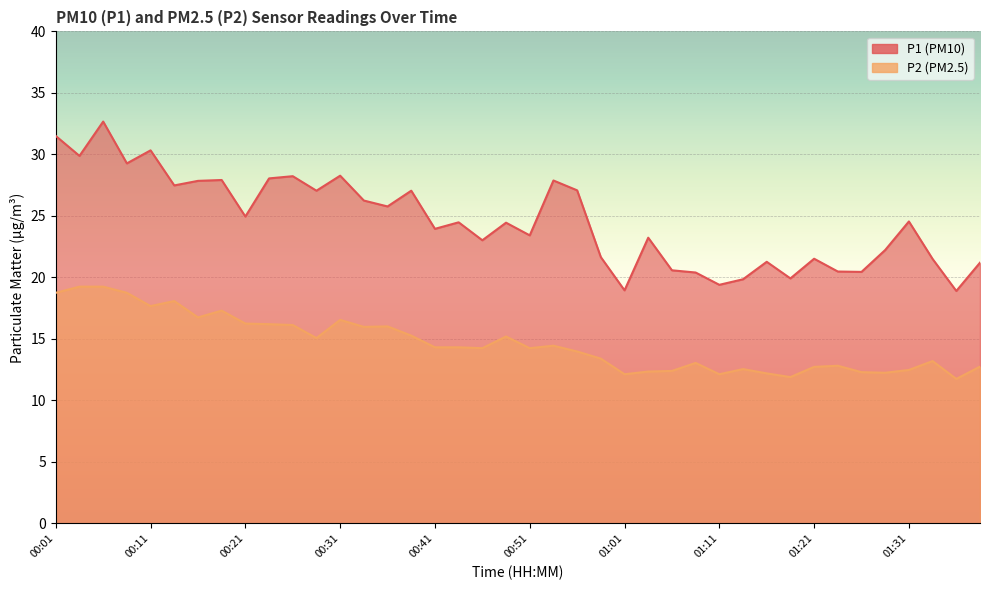

What is the value of the P1 point at the 27th from the left?

20.6